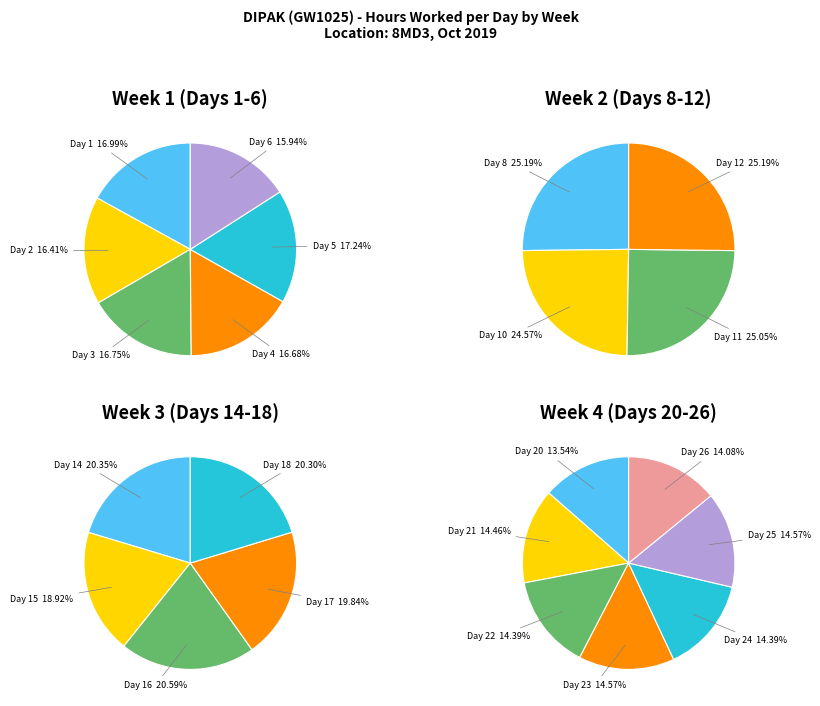

Count the number of slices in the pie.

22